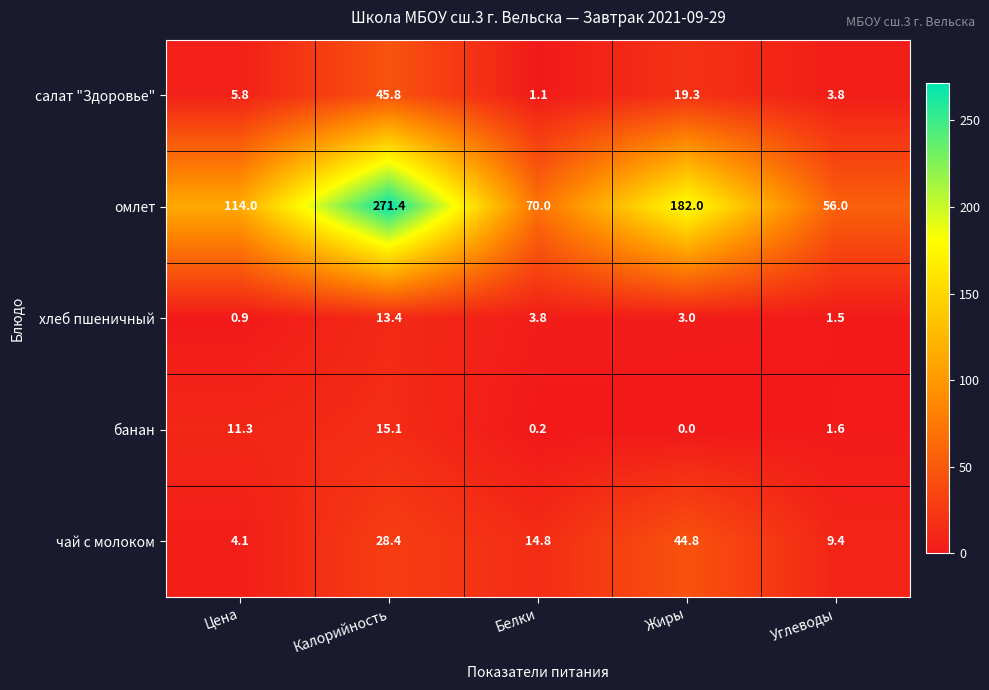

At which label is салат "Здоровье" closest to 23?

Жиры